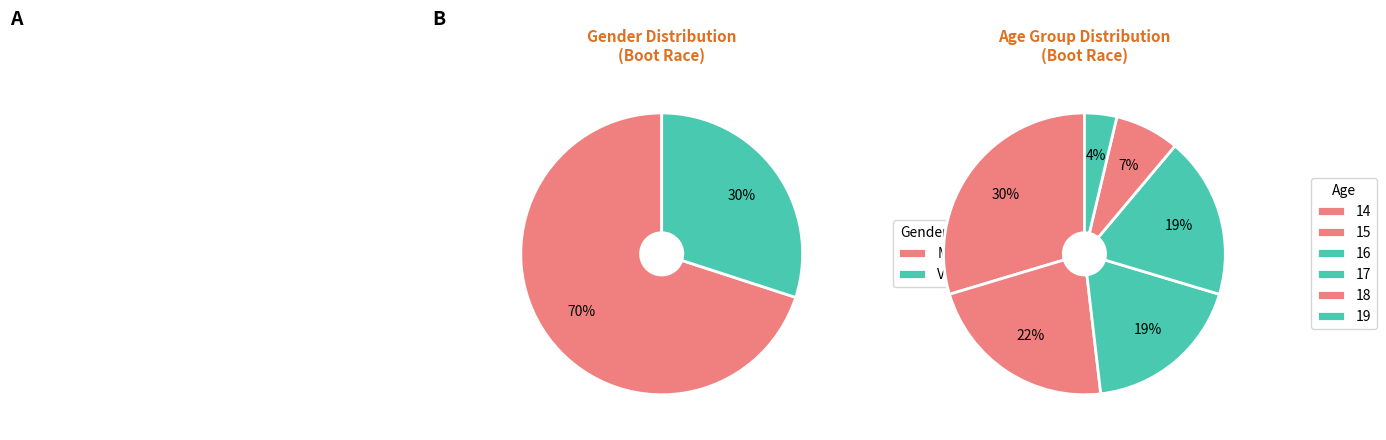

Rank the categories by value from lowest to highest.

V, M